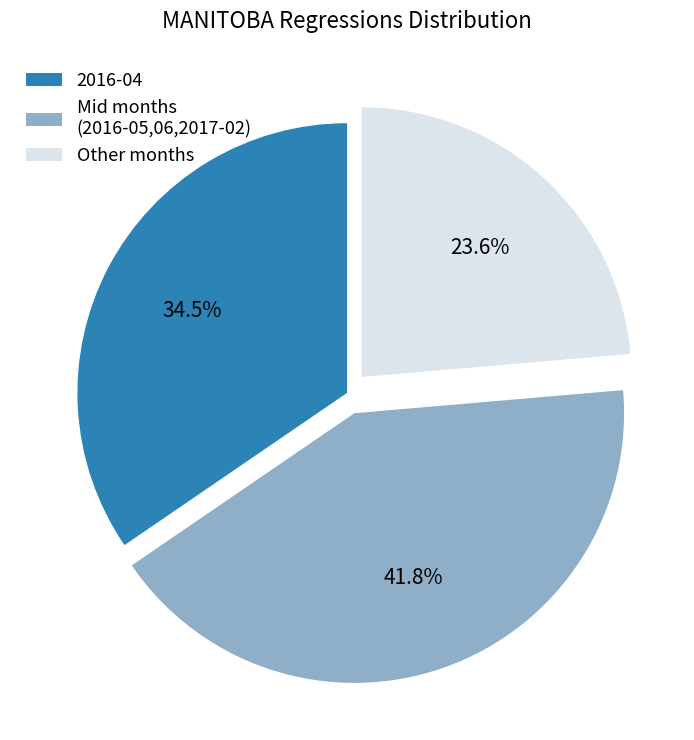

Is there any slice that represents more than half of the pie?

No